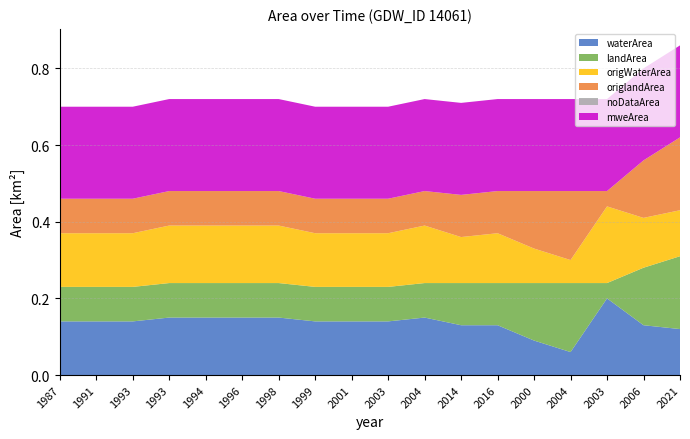

Reading left to right, transcribe all the data shown in this chart.

waterArea: 0.1	0.1	0.1	0.1	0.1	0.1	0.1	0.1	0.1	0.1	0.1	0.1	0.1	0.1	0.1	0.2	0.1	0.1
landArea: 0.1	0.1	0.1	0.1	0.1	0.1	0.1	0.1	0.1	0.1	0.1	0.1	0.1	0.1	0.2	0.0	0.1	0.2
origWaterArea: 0.1	0.1	0.1	0.1	0.1	0.1	0.1	0.1	0.1	0.1	0.1	0.1	0.1	0.1	0.1	0.2	0.1	0.1
origlandArea: 0.1	0.1	0.1	0.1	0.1	0.1	0.1	0.1	0.1	0.1	0.1	0.1	0.1	0.1	0.2	0.0	0.1	0.2
noDataArea: 0.0	0.0	0.0	0.0	0.0	0.0	0.0	0.0	0.0	0.0	0.0	0.0	0.0	0.0	0.0	0.0	0.0	0.0
mweArea: 0.2	0.2	0.2	0.2	0.2	0.2	0.2	0.2	0.2	0.2	0.2	0.2	0.2	0.2	0.2	0.2	0.2	0.2